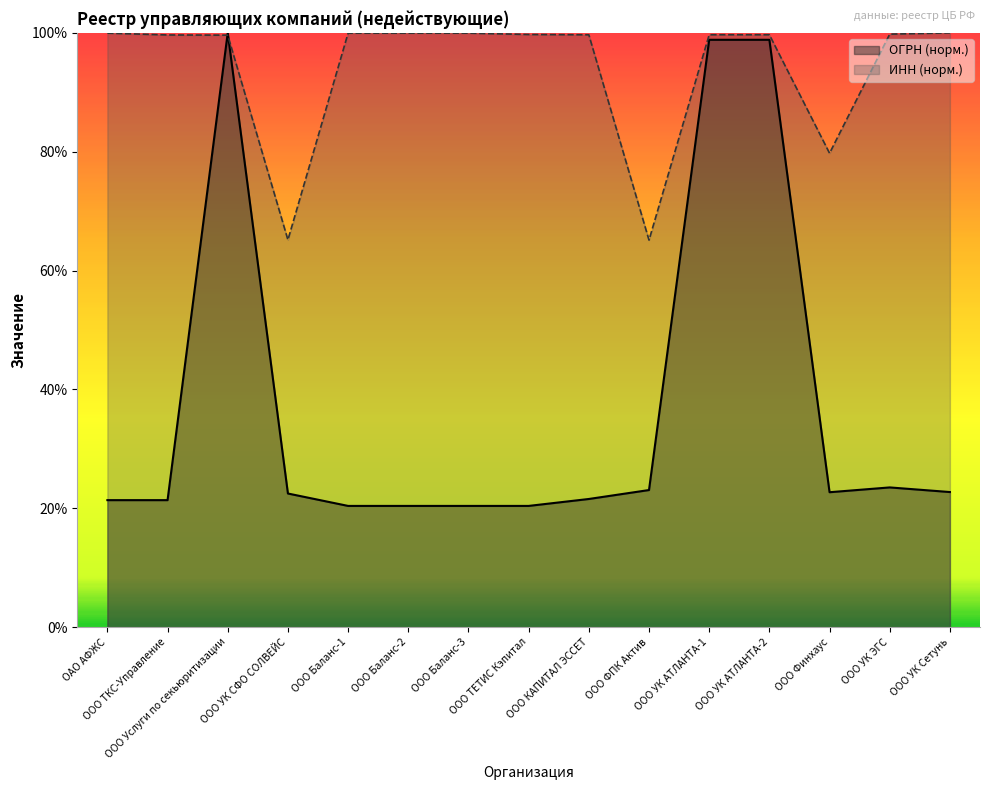

What are all the series names shown in the legend?

ОГРН (норм.), ИНН (норм.)